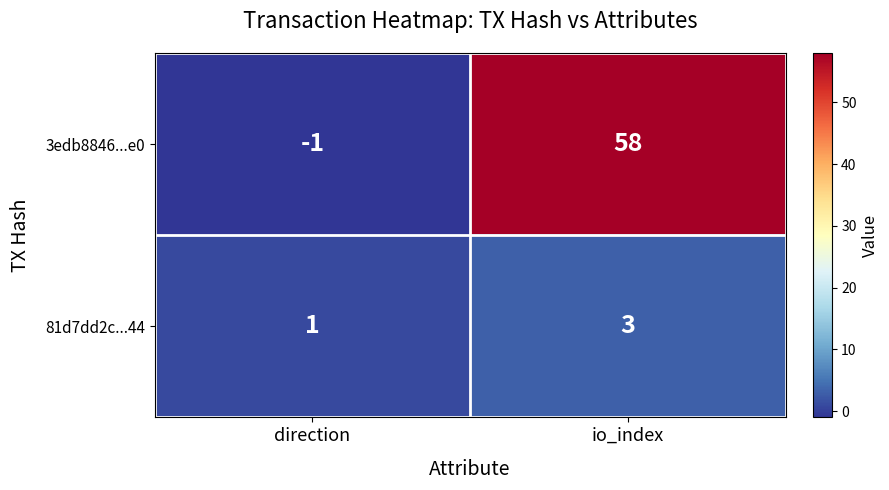

Rank the series at direction from highest to lowest value.

81d7dd2c...44, 3edb8846...e0